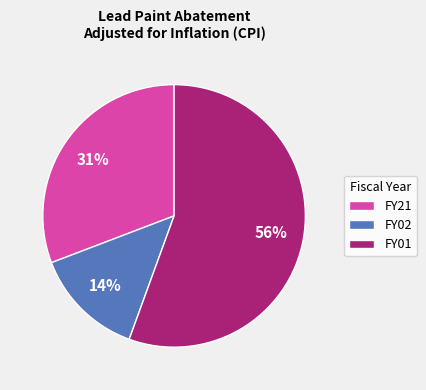

To the nearest percent, what is the difference between the FY02 and FY21 slice percentages?

17%